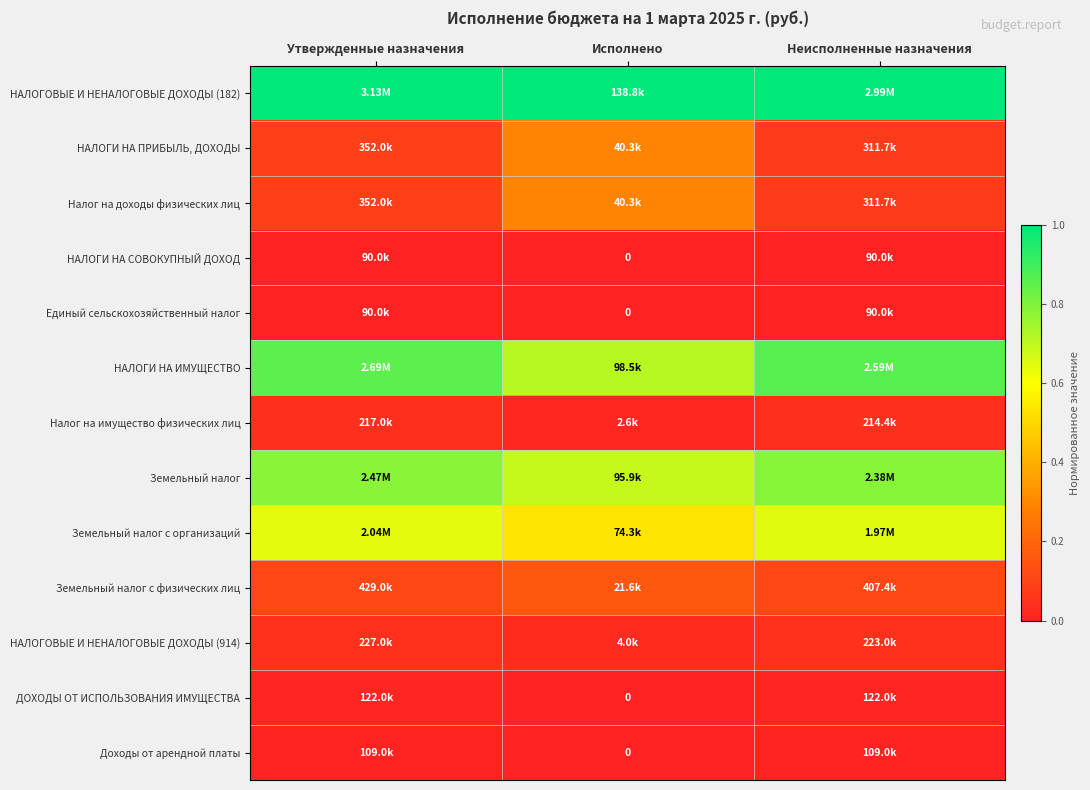

Count the number of categories in the chart.

3